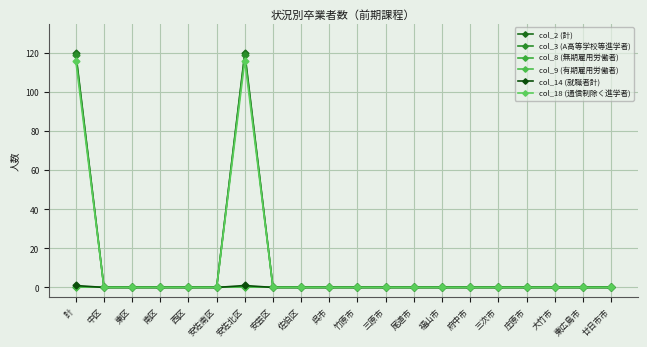

Is it true that col_18 (通信制除く進学者) equals 54 at 安佐北区?

False